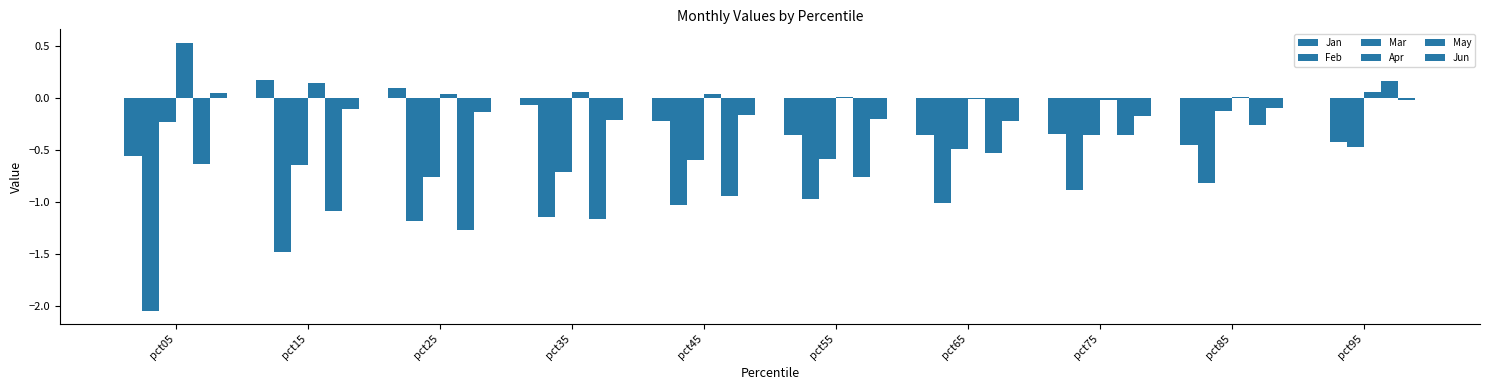

Reading left to right, what are all the values shown in this chart?

Jan: pct05=-0.6	pct15=0.2	pct25=0.1	pct35=-0.1	pct45=-0.2	pct55=-0.4	pct65=-0.4	pct75=-0.3	pct85=-0.5	pct95=-0.0
Feb: pct05=-2.0	pct15=-1.5	pct25=-1.2	pct35=-1.1	pct45=-1.0	pct55=-1.0	pct65=-1.0	pct75=-0.9	pct85=-0.8	pct95=-0.4
Mar: pct05=-0.2	pct15=-0.6	pct25=-0.8	pct35=-0.7	pct45=-0.6	pct55=-0.6	pct65=-0.5	pct75=-0.4	pct85=-0.1	pct95=-0.5
Apr: pct05=0.5	pct15=0.1	pct25=0.0	pct35=0.1	pct45=0.0	pct55=0.0	pct65=-0.0	pct75=-0.0	pct85=0.0	pct95=0.1
May: pct05=-0.6	pct15=-1.1	pct25=-1.3	pct35=-1.2	pct45=-0.9	pct55=-0.8	pct65=-0.5	pct75=-0.4	pct85=-0.3	pct95=0.2
Jun: pct05=0.0	pct15=-0.1	pct25=-0.1	pct35=-0.2	pct45=-0.2	pct55=-0.2	pct65=-0.2	pct75=-0.2	pct85=-0.1	pct95=-0.0